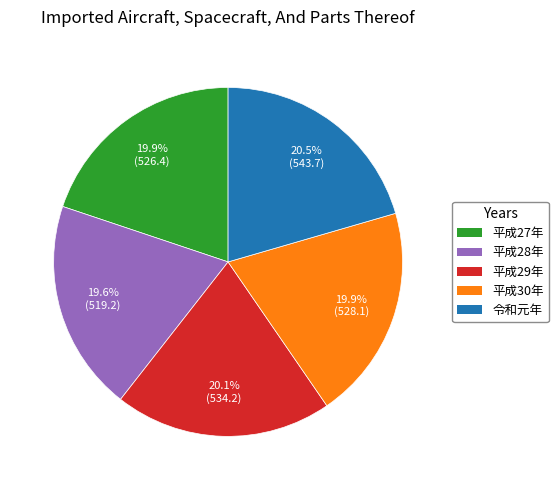

Between 平成30年 and 令和元年, which is larger?

令和元年